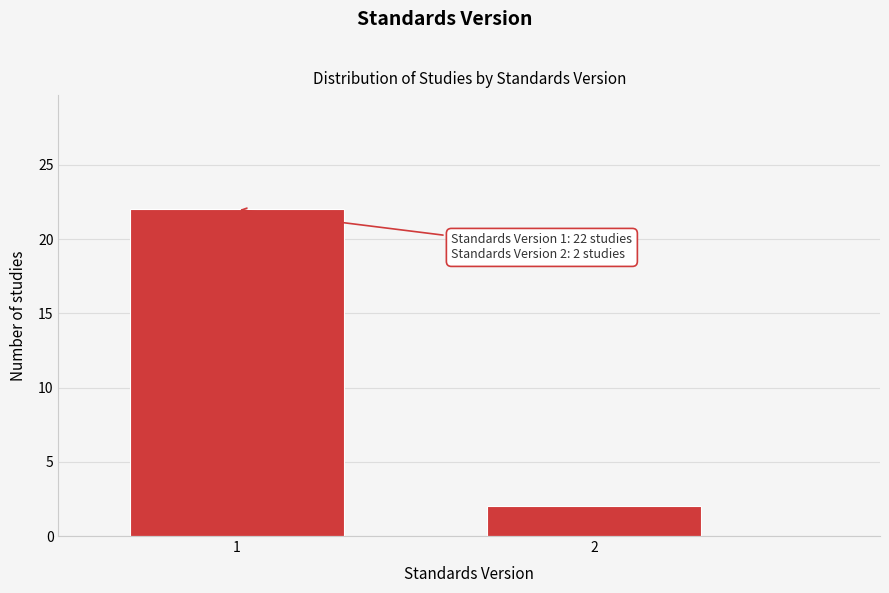

Reading left to right, list all the values displayed in this chart.

22	2